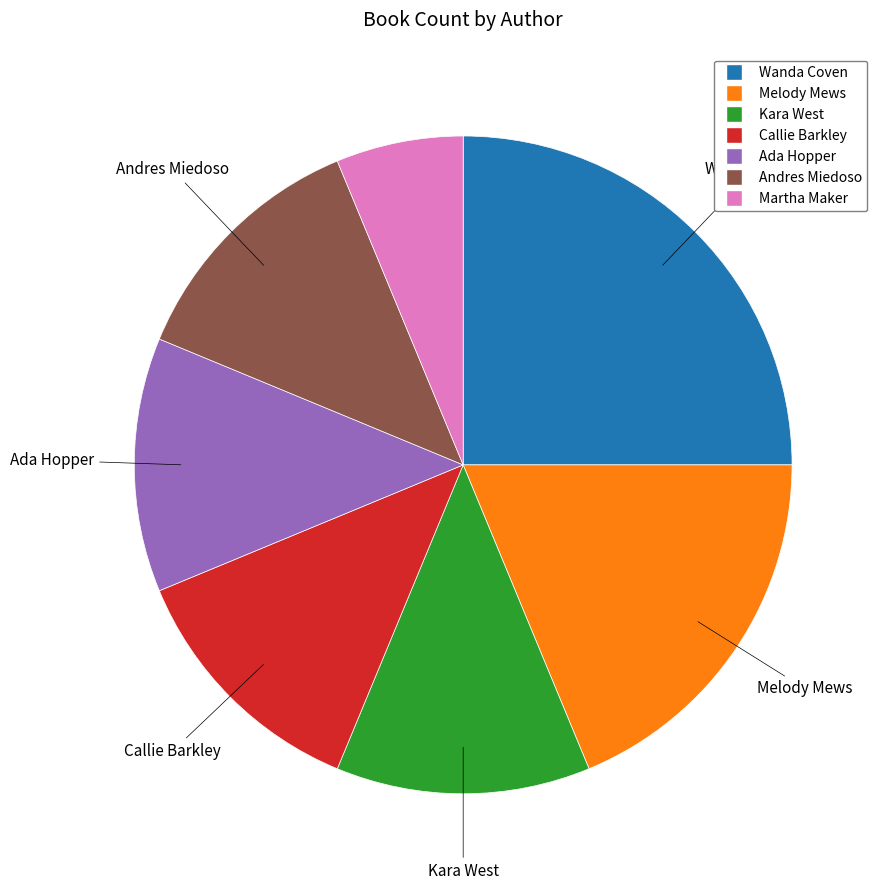

Is there a majority slice in this chart?

No